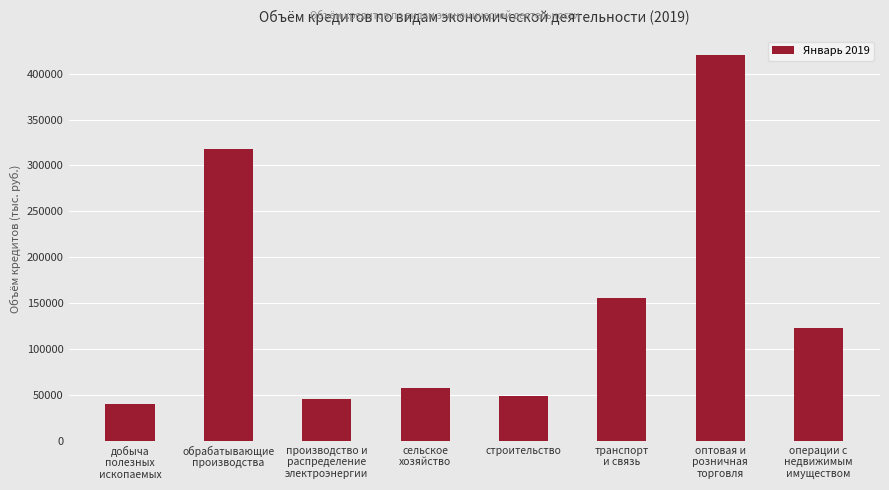

What is the difference between the maximum and minimum values?

379904